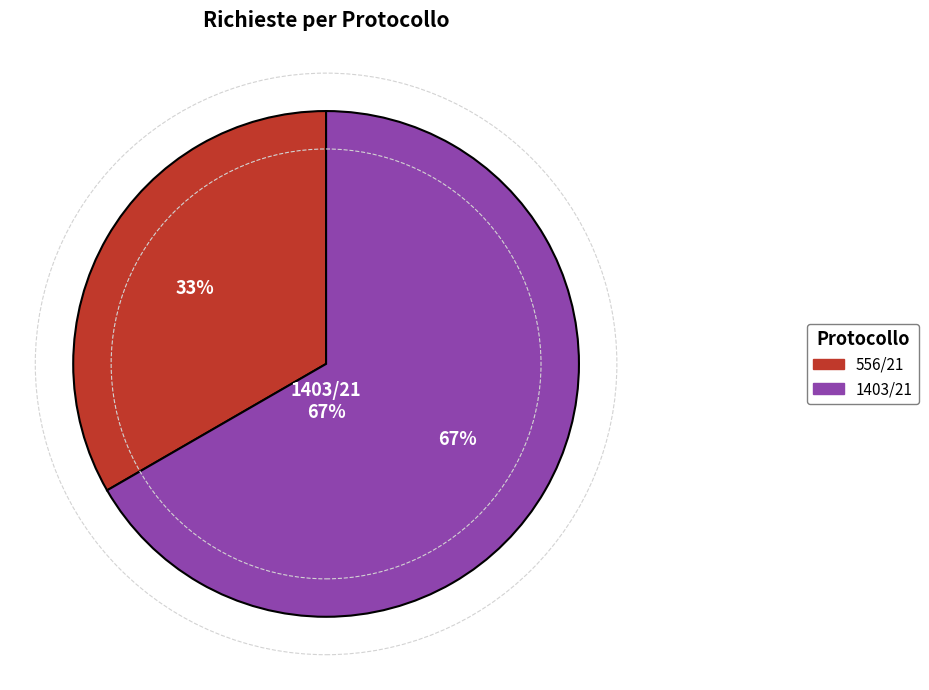

Does any single category account for the majority?

Yes